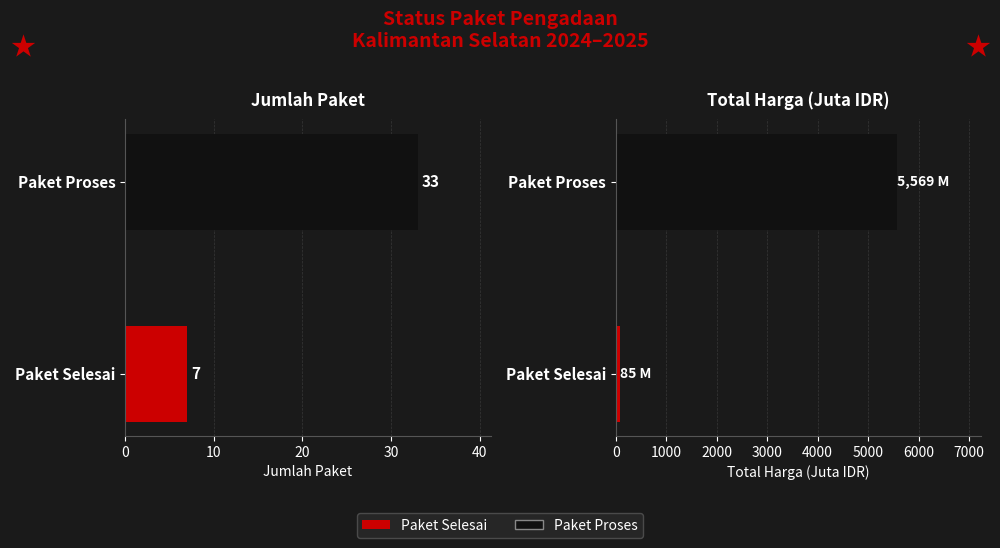

Which series has the largest range (max minus min)?

Total Harga (juta)